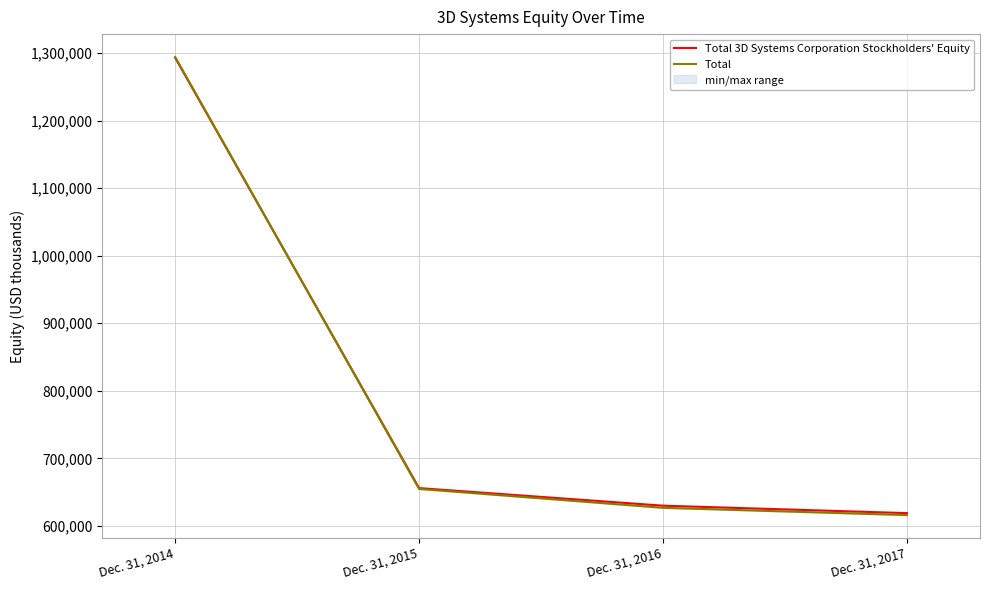

How many lines are shown in the chart?

2